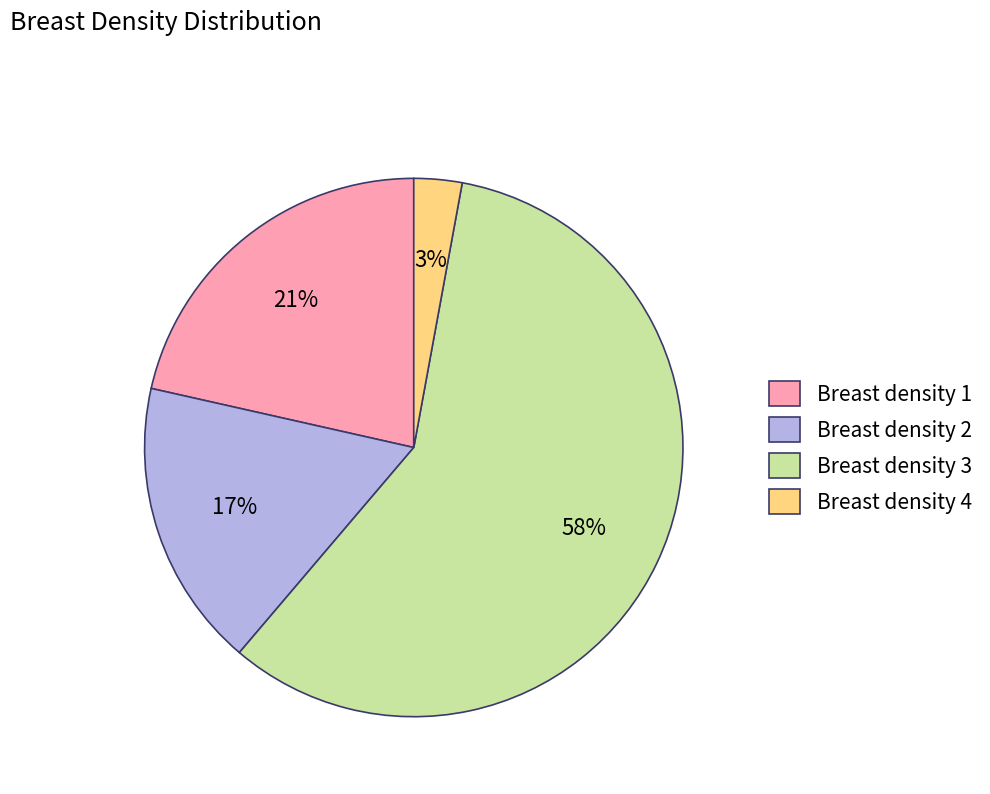

Does Breast density 4 account for over 50% of the chart?

No